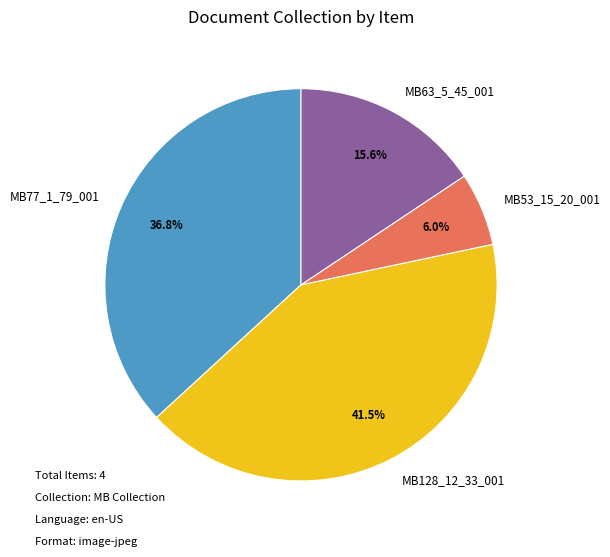

How much of the chart is everything except MB53_15_20_001?

94.0%